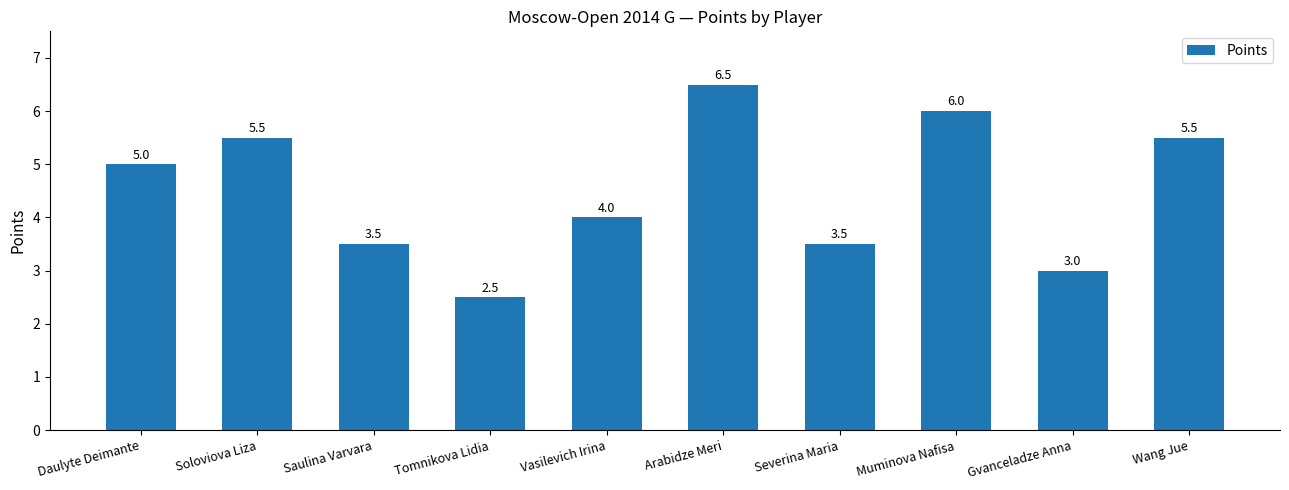

Reading left to right, extract all data points from this chart.

Daulyte Deimante=5.0	Soloviova Liza=5.5	Saulina Varvara=3.5	Tomnikova Lidia=2.5	Vasilevich Irina=4.0	Arabidze Meri=6.5	Severina Maria=3.5	Muminova Nafisa=6.0	Gvanceladze Anna=3.0	Wang Jue=5.5